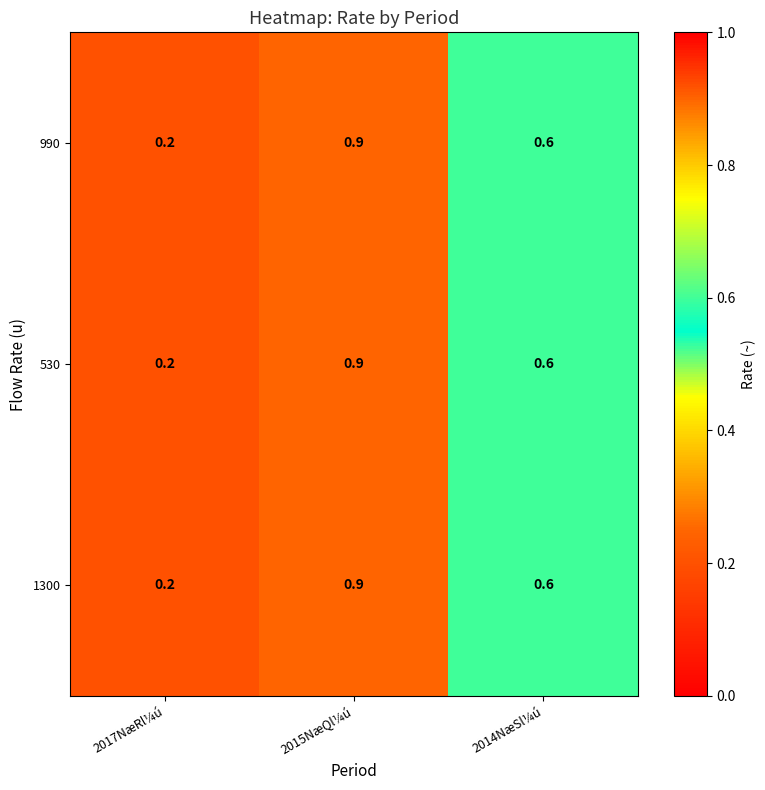

Reading left to right, what are all the values shown in this chart?

990: 2017NæRl¼ú=0.2	2015NæQl¼ú=0.9	2014NæSl¼ú=0.6
530: 2017NæRl¼ú=0.2	2015NæQl¼ú=0.9	2014NæSl¼ú=0.6
1300: 2017NæRl¼ú=0.2	2015NæQl¼ú=0.9	2014NæSl¼ú=0.6